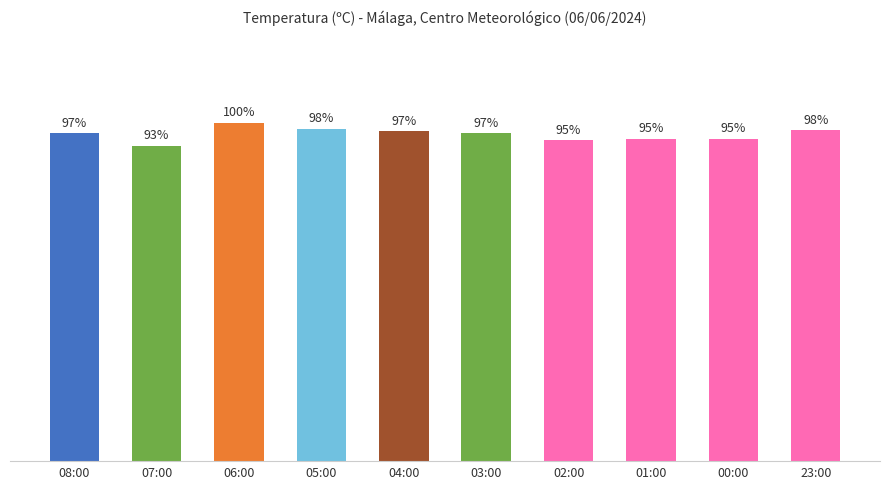

Does the chart contain any negative values?

No